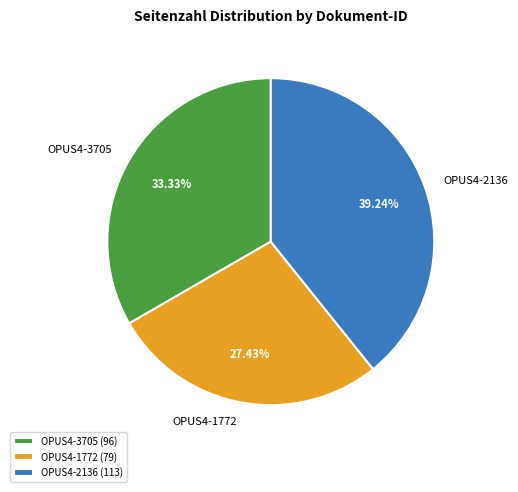

What percentage is the OPUS4-2136 slice, to the nearest percent?

39%